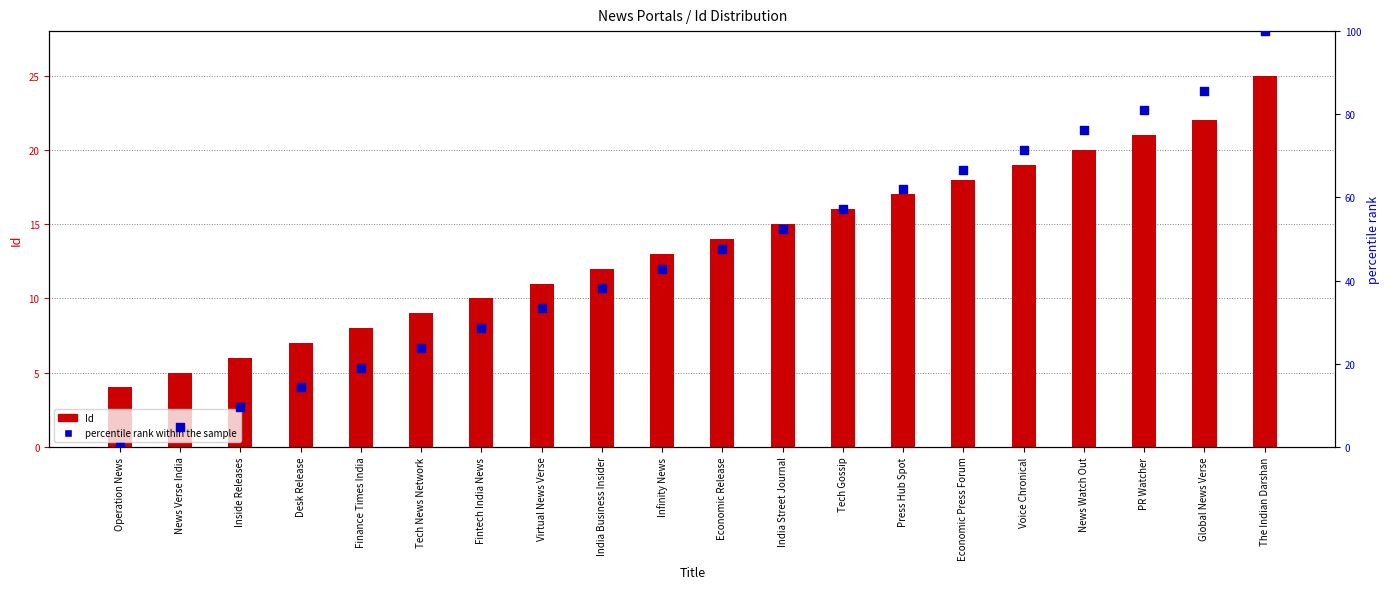

Is the value of percentile rank within the sample at Economic Press Forum greater than the value of Id at India Business Insider?

Yes